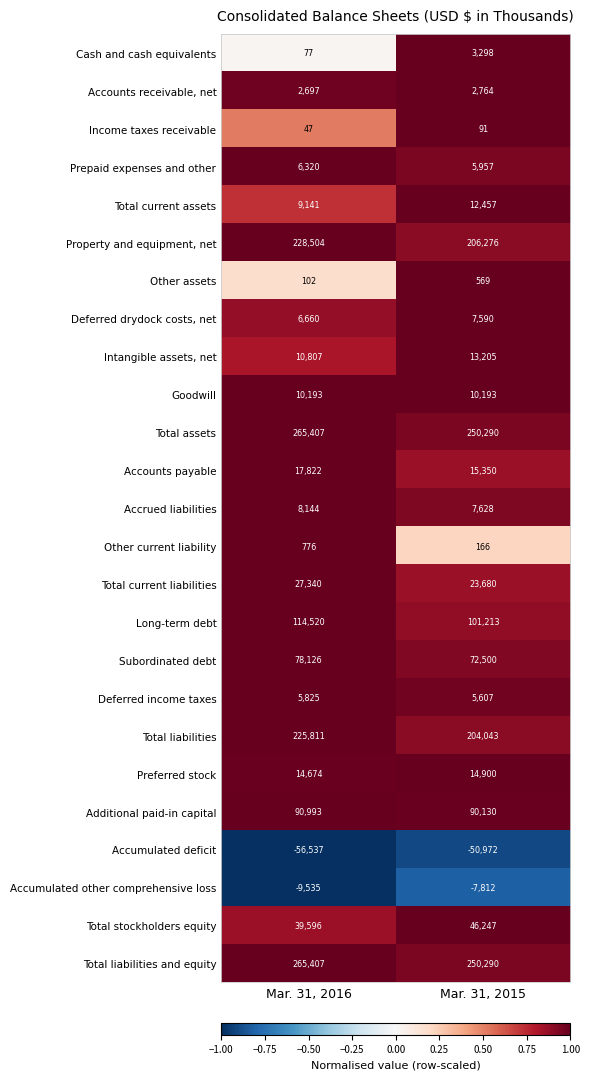

Count the number of categories in the chart.

2